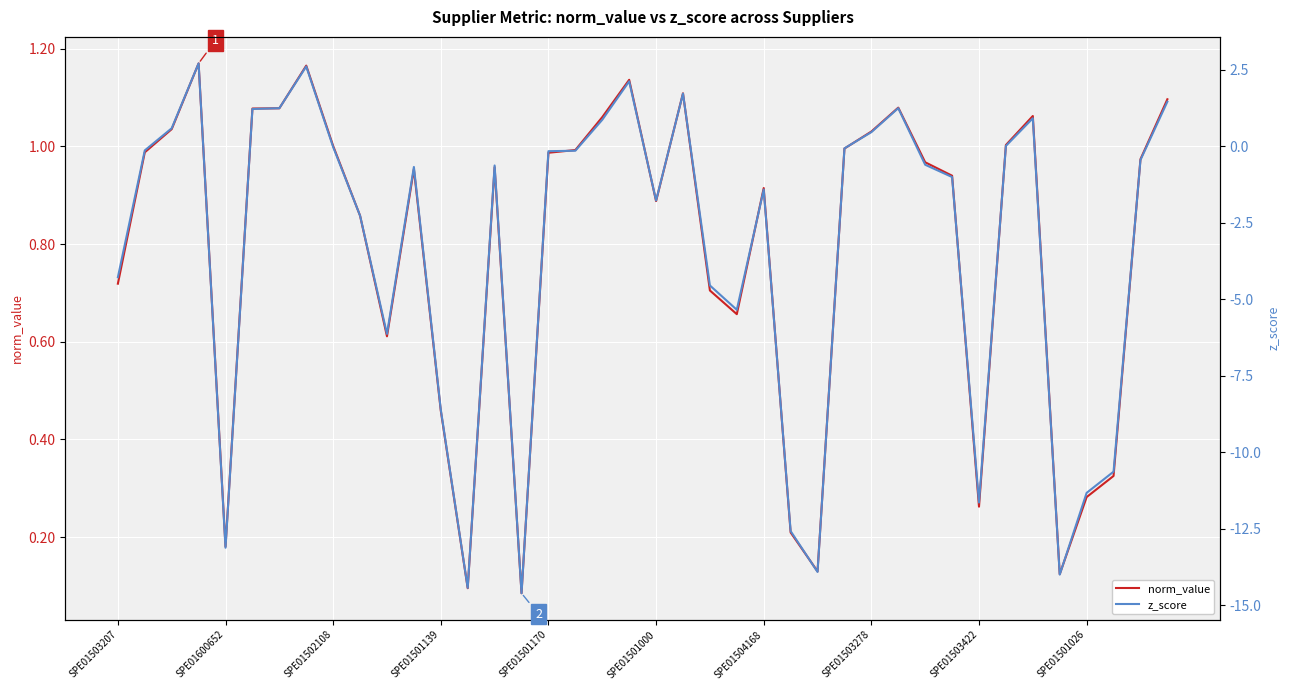

True or false: z_score has more than 1 interior local peaks.

True